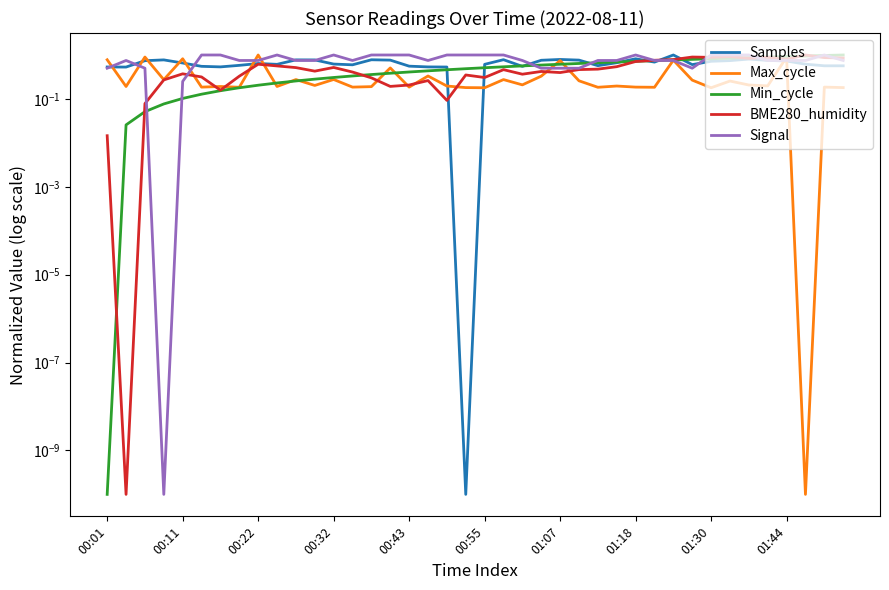

How many interior local valleys does the Signal series have?

4